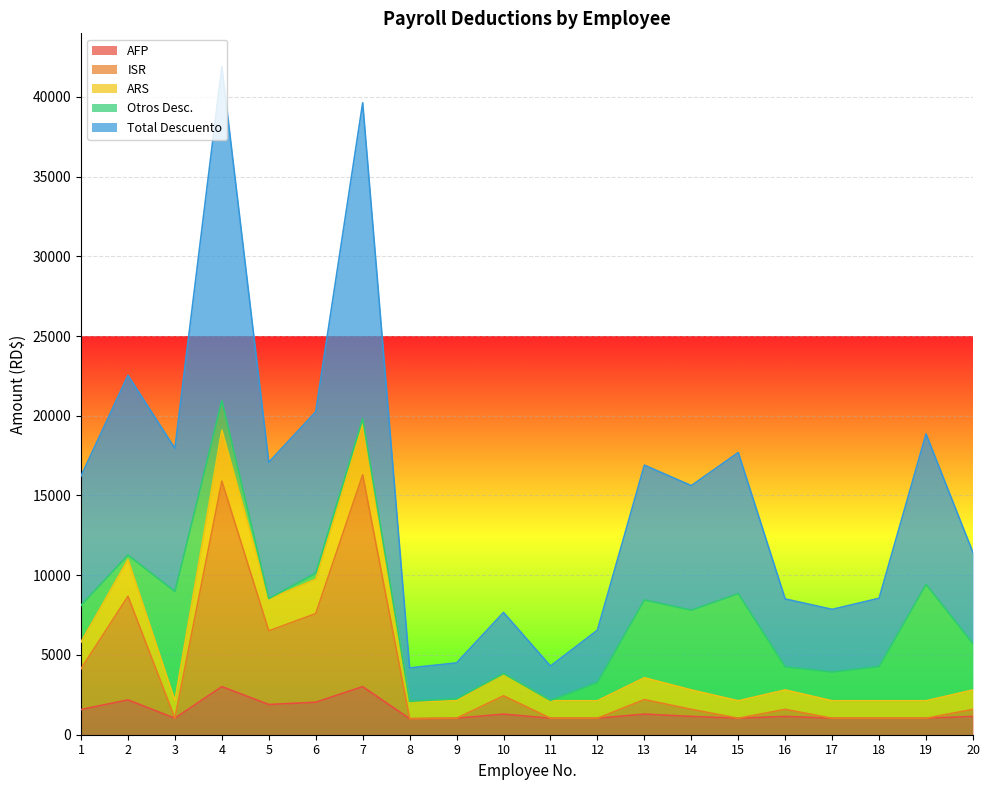

True or false: ISR and AFP cross at least once.

False